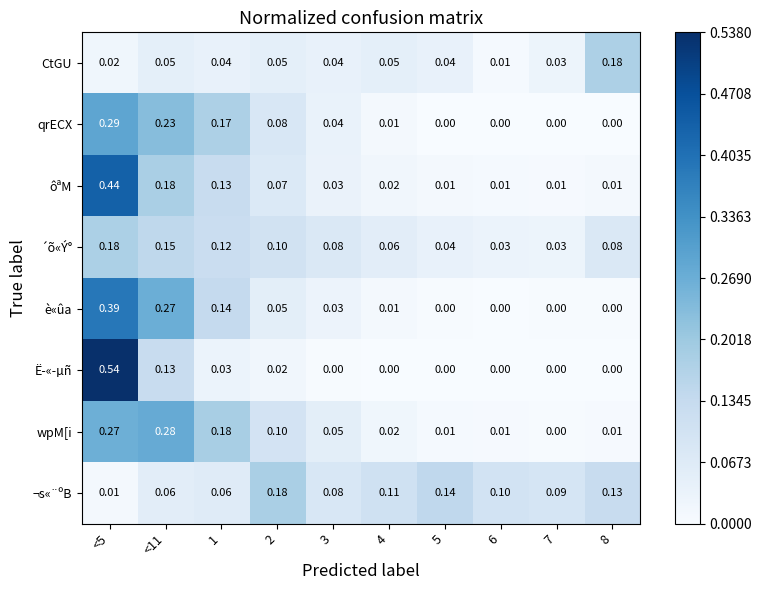

How many distinct data groups are displayed?

8